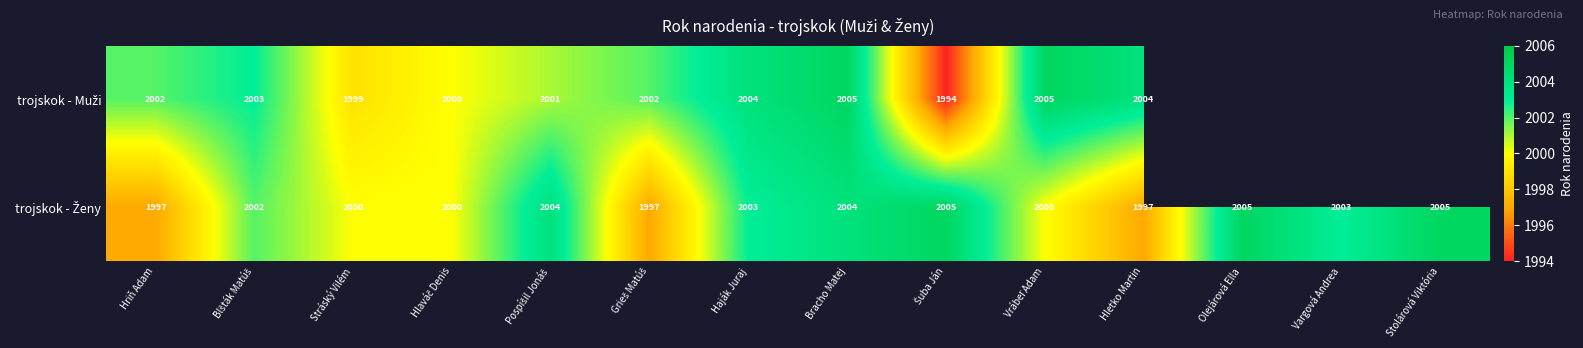

What is the total value across all series at Hriň Adam?

3999